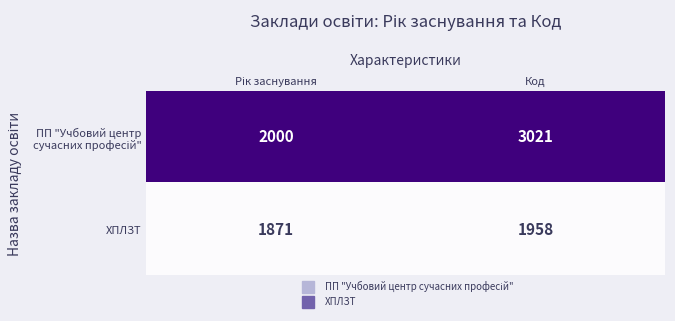

What is the spread (max minus min) of values at Код?

1063